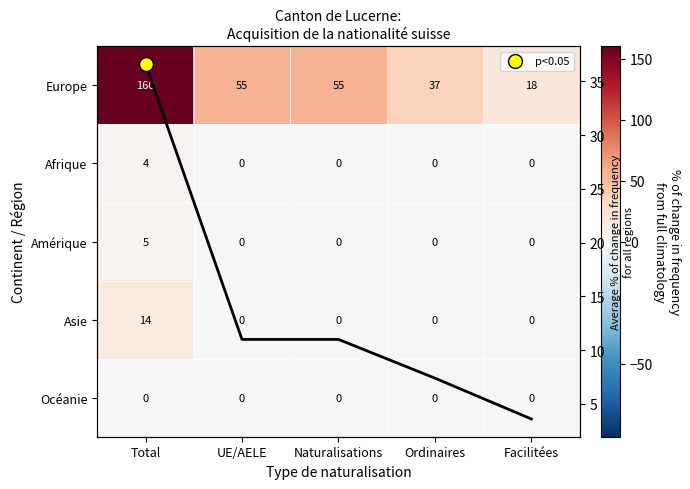

At which category is the sum across all series the highest?

Total